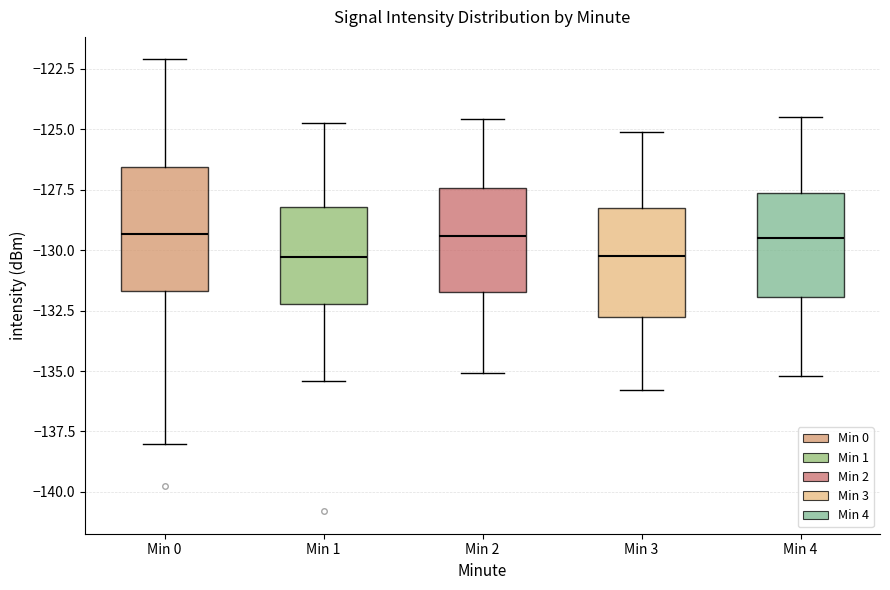

Comparing the boxes themselves (not the whiskers), which one is the tallest?

Min 0